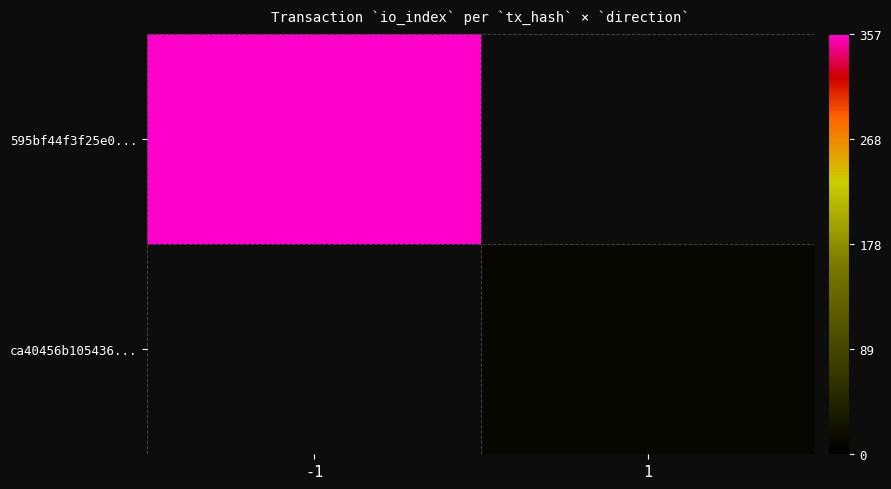

Rank the series at 1 from highest to lowest value.

595bf44f3f25e0..., ca40456b105436...